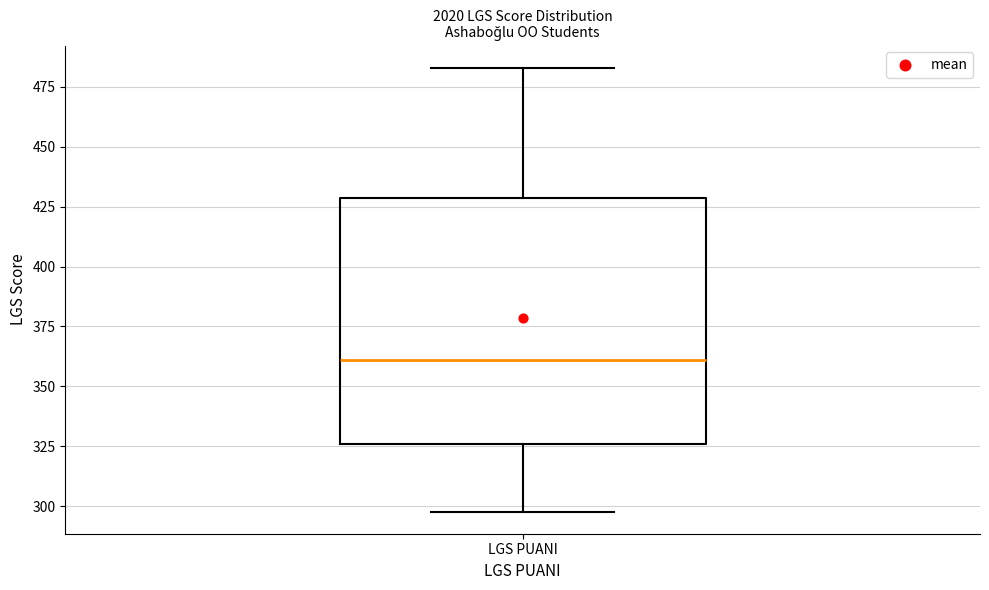

Where does the lower whisker of the box for LGS PUANI end on the y-axis? The values are not printed on the chart, so give them approximately, as read against the axis.

300